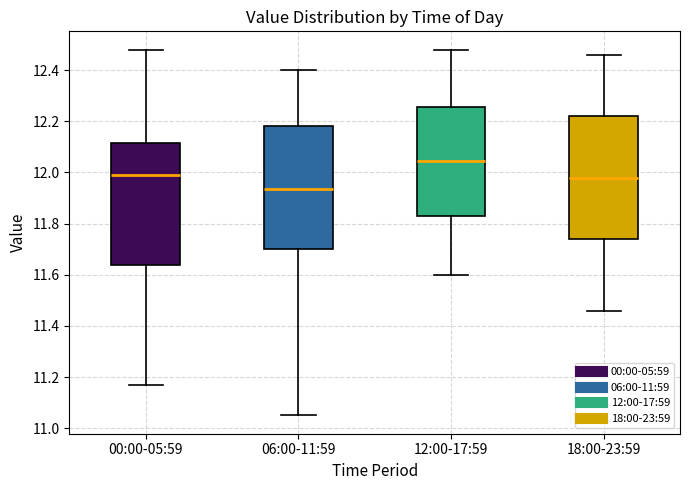

Reading left to right, read every box against the y-axis: the position of its median line, the range the box covers, and the ends of its whiskers. The values are not printed on the chart, so give them approximately, as read against the axis.

00:00-05:59: median 12.00, box 11.64 to 12.12, whiskers 11.18 to 12.48
06:00-11:59: median 11.94, box 11.70 to 12.18, whiskers 11.06 to 12.40
12:00-17:59: median 12.04, box 11.84 to 12.26, whiskers 11.60 to 12.48
18:00-23:59: median 11.98, box 11.74 to 12.22, whiskers 11.46 to 12.46